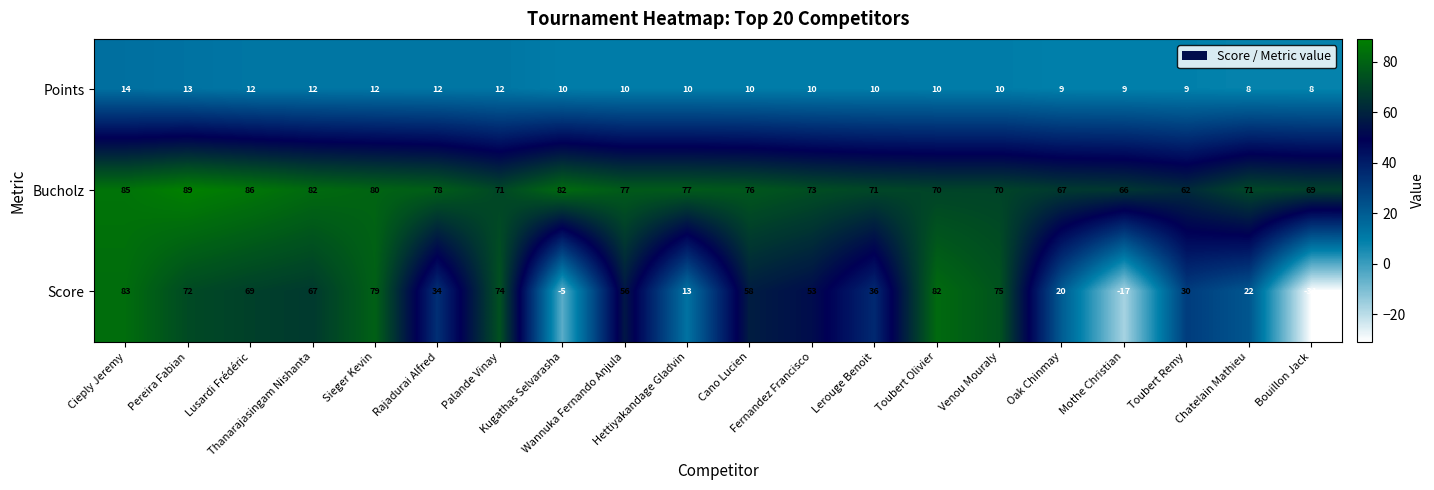

Which label corresponds to the smallest value in the chart?

Bouillon Jack